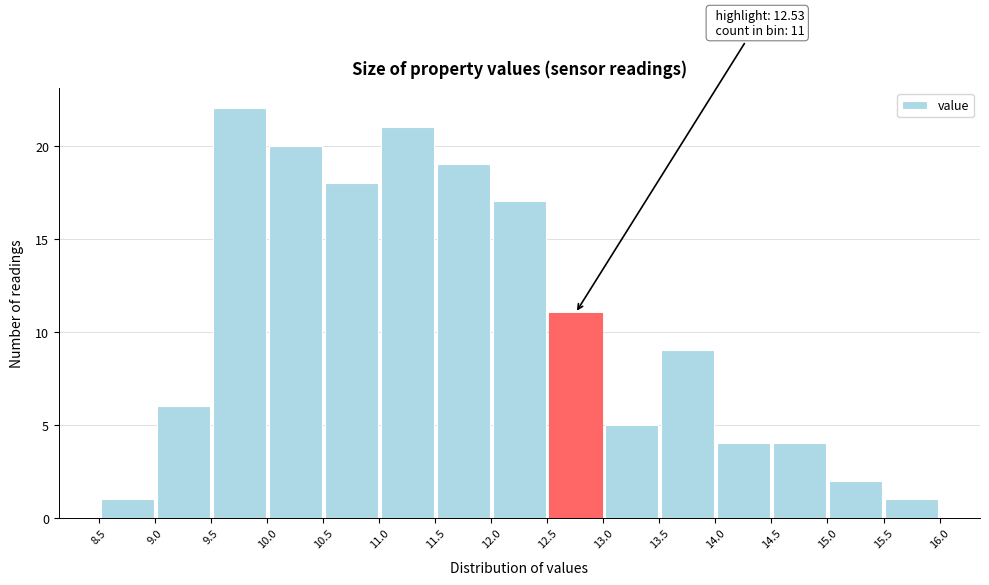

Over which range of the x-axis is the bar tallest?

9.5 to 10.0